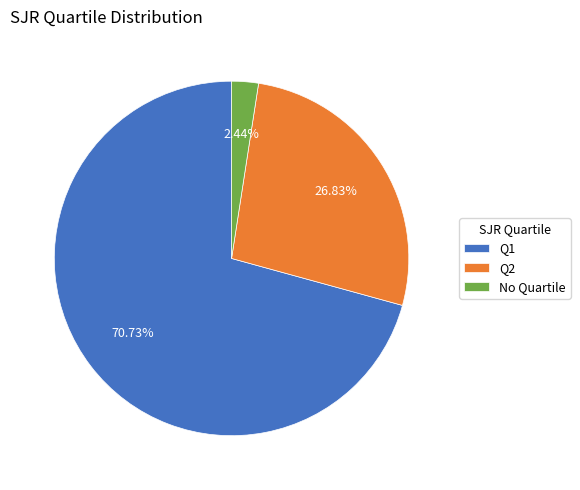

Does Q1 represent more than half of the total?

Yes